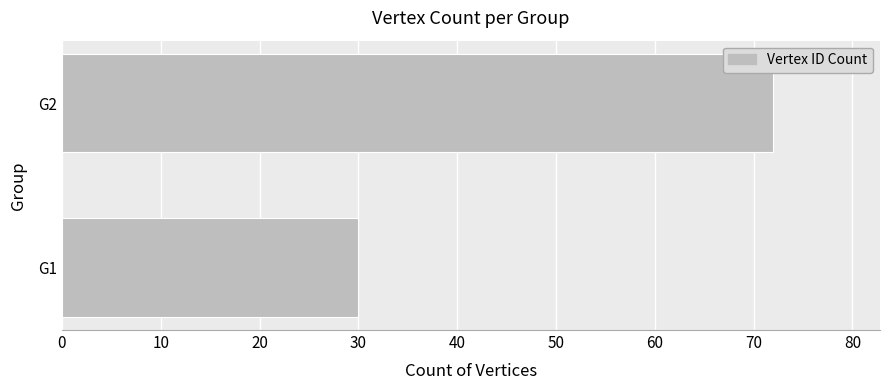

What value does the data have at G2, to the nearest 10?

70